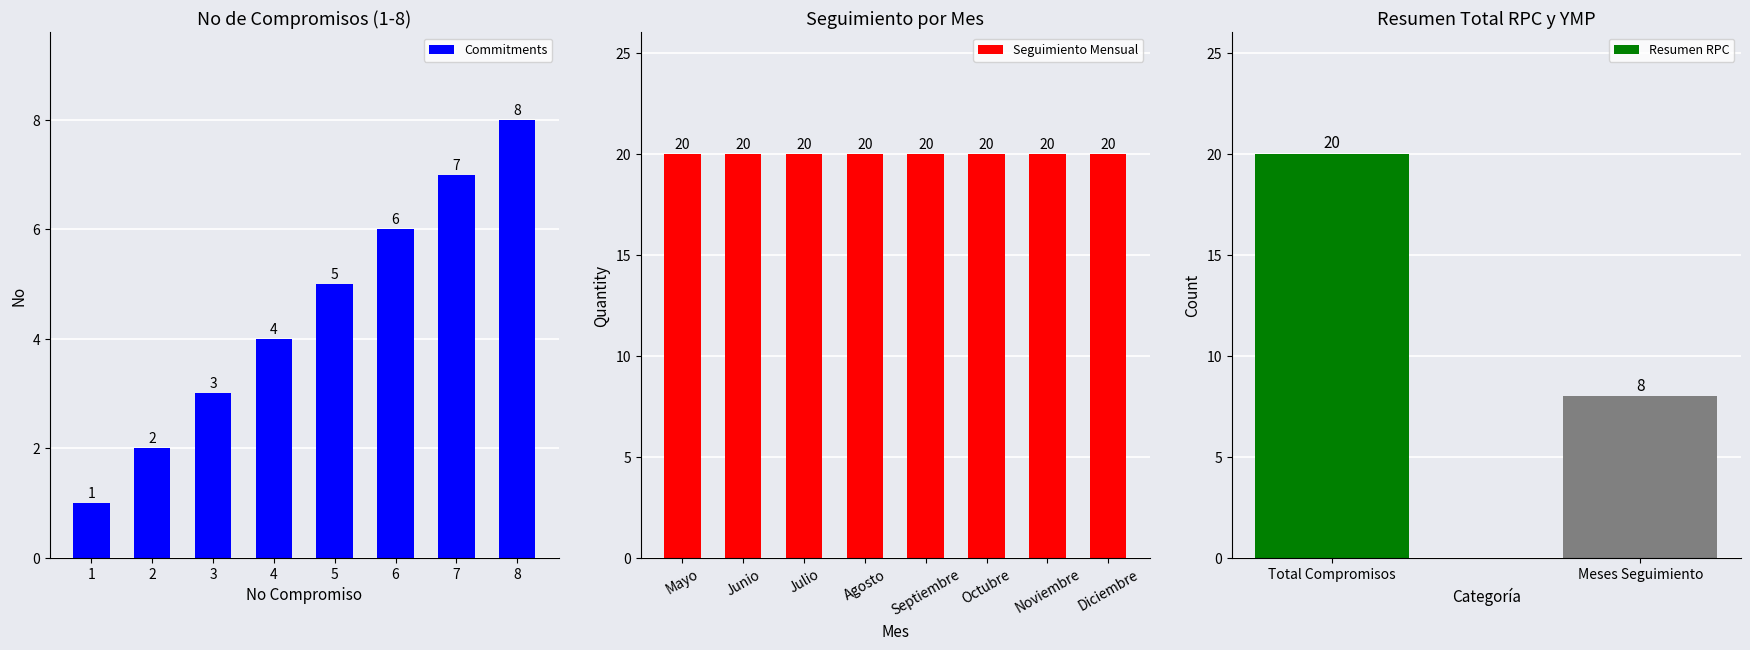

What is the difference between the second highest and minimum values in the Commitments series?

6